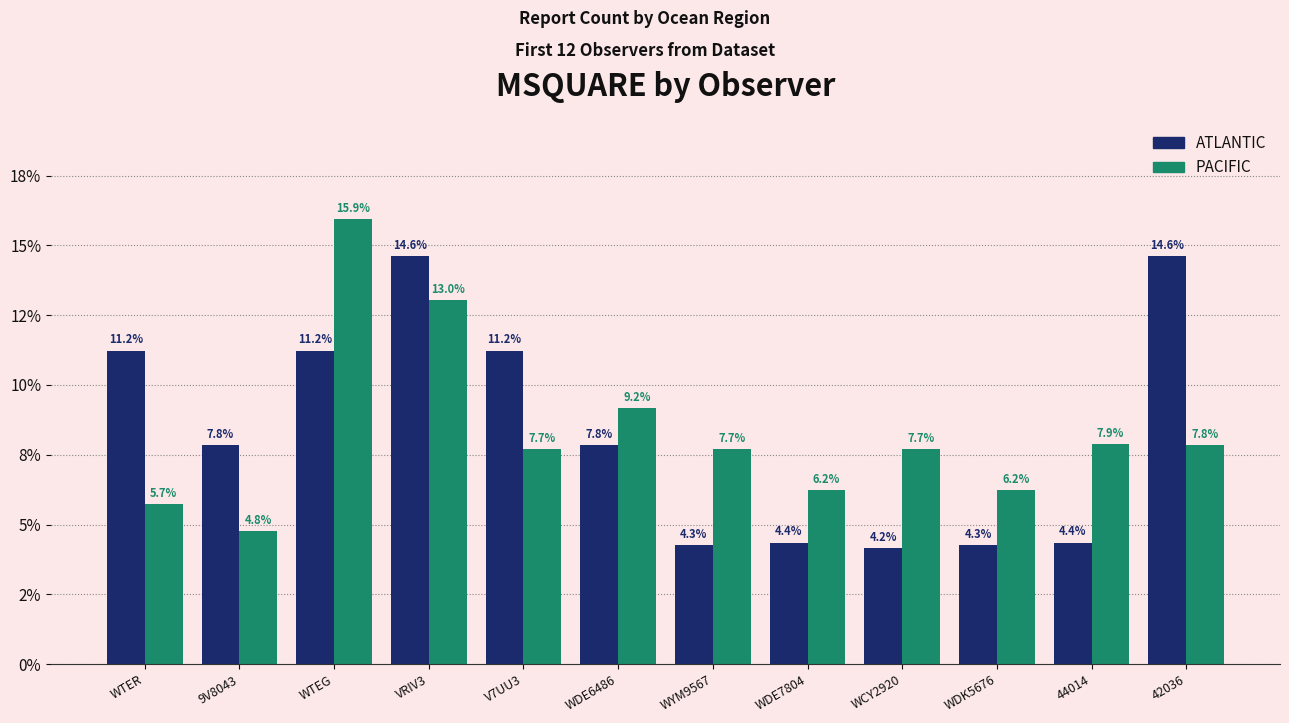

What value does the ATLANTIC series have at V7UU3?

11.2